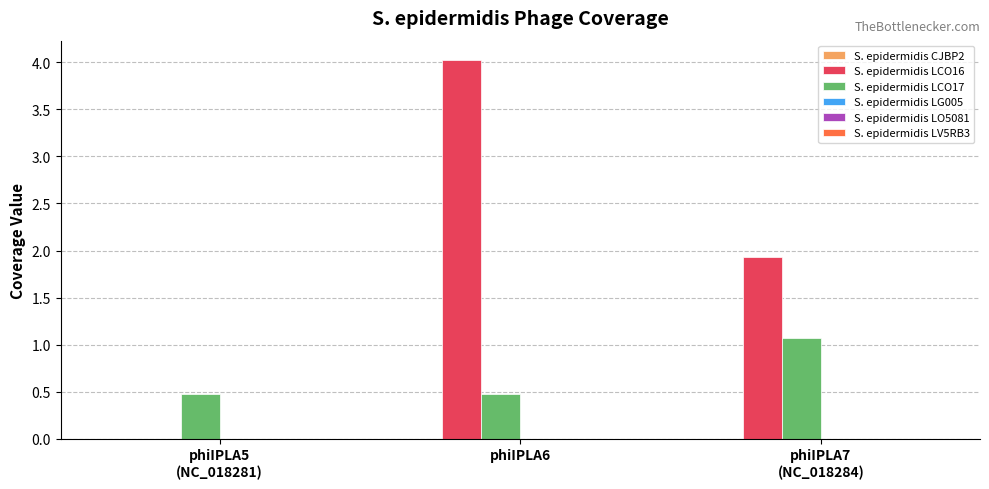

What is the sum of all S. epidermidis LCO16 values?

6.0